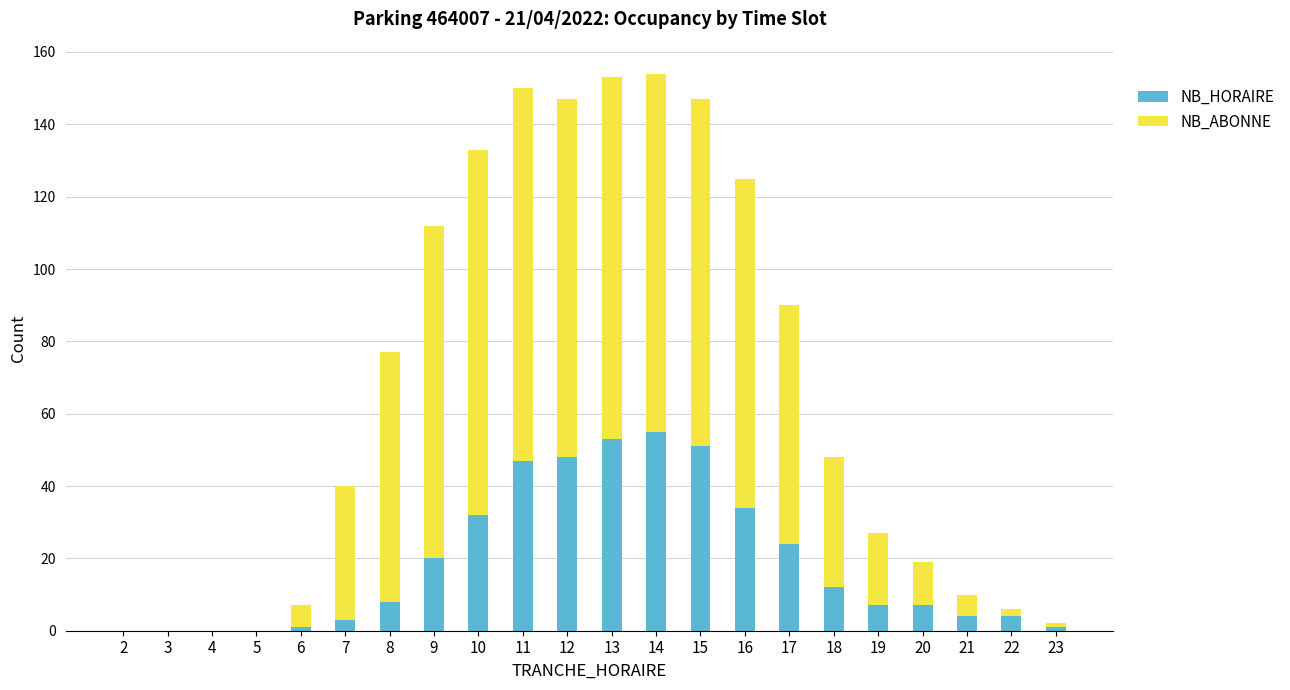

True or false: NB_HORAIRE has a value of 24 at 12.

False